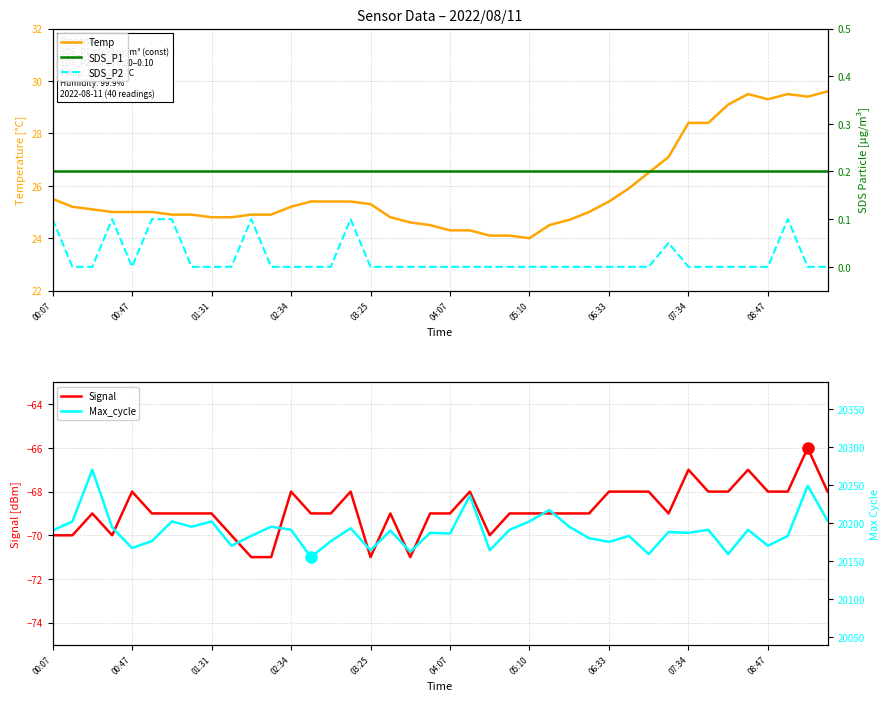

At how many categories does at least one series exceed 19722?

40